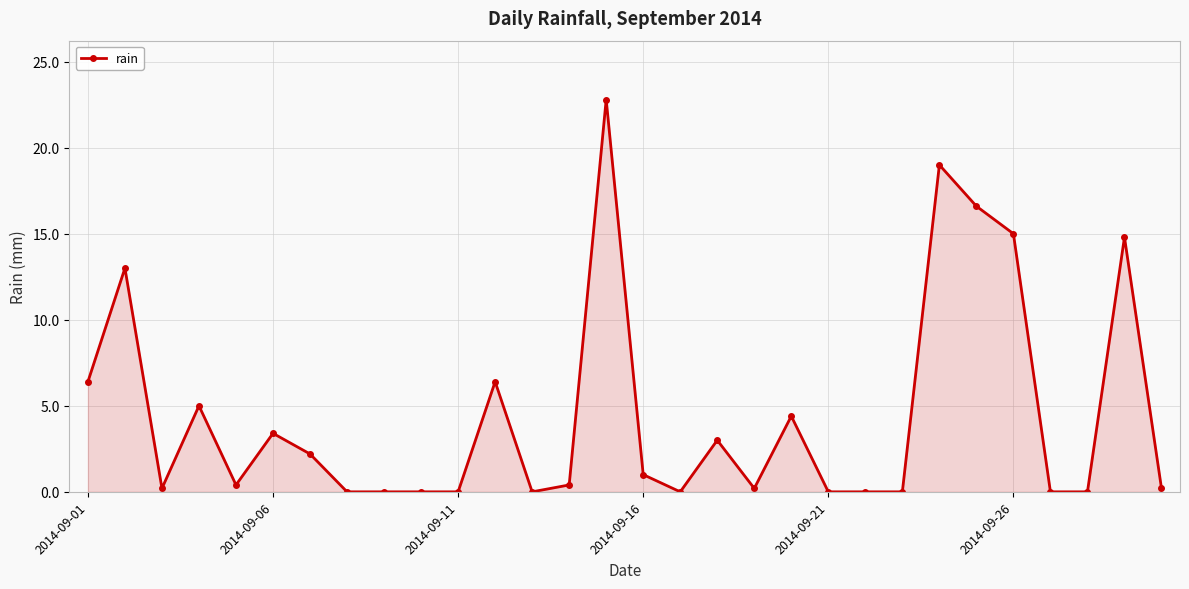

What is the maximum value shown in the chart?

22.8